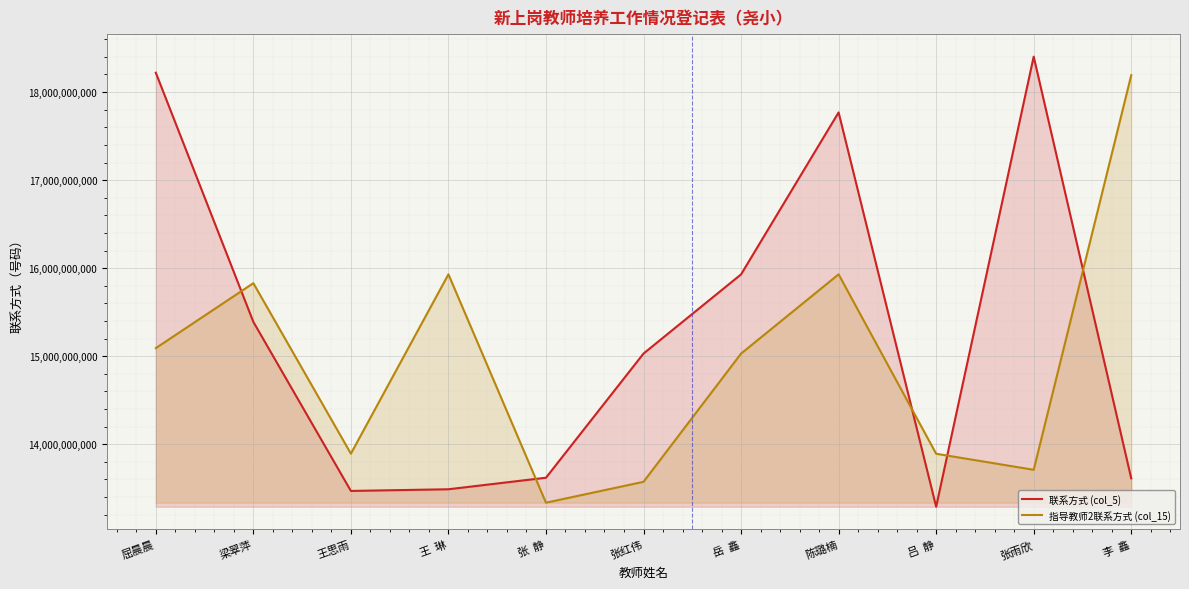

Which series has the largest total across all categories?

联系方式 (col_5)